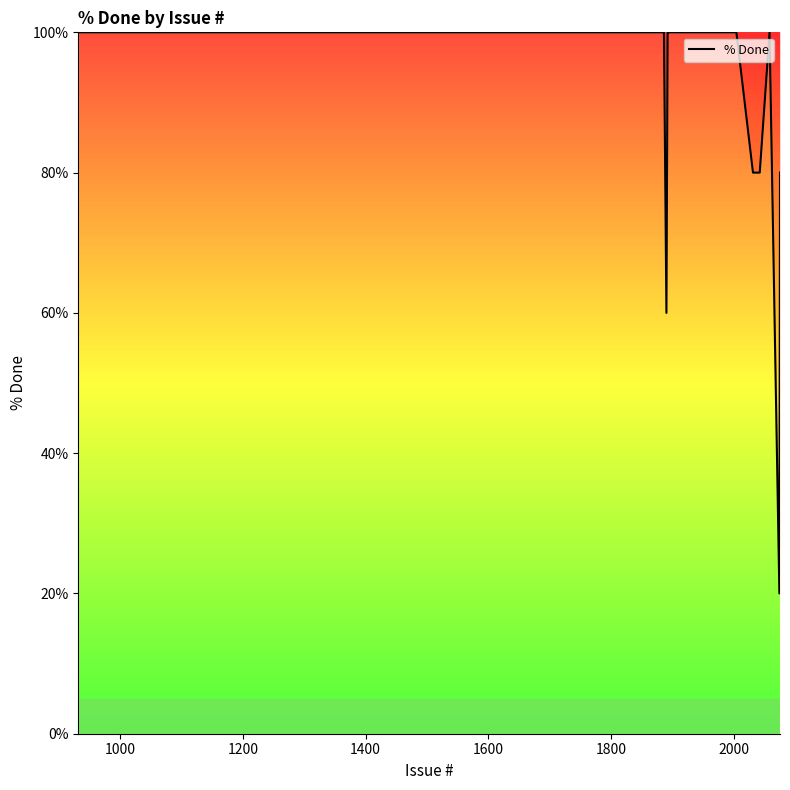

What is the difference between the maximum and minimum values?

80